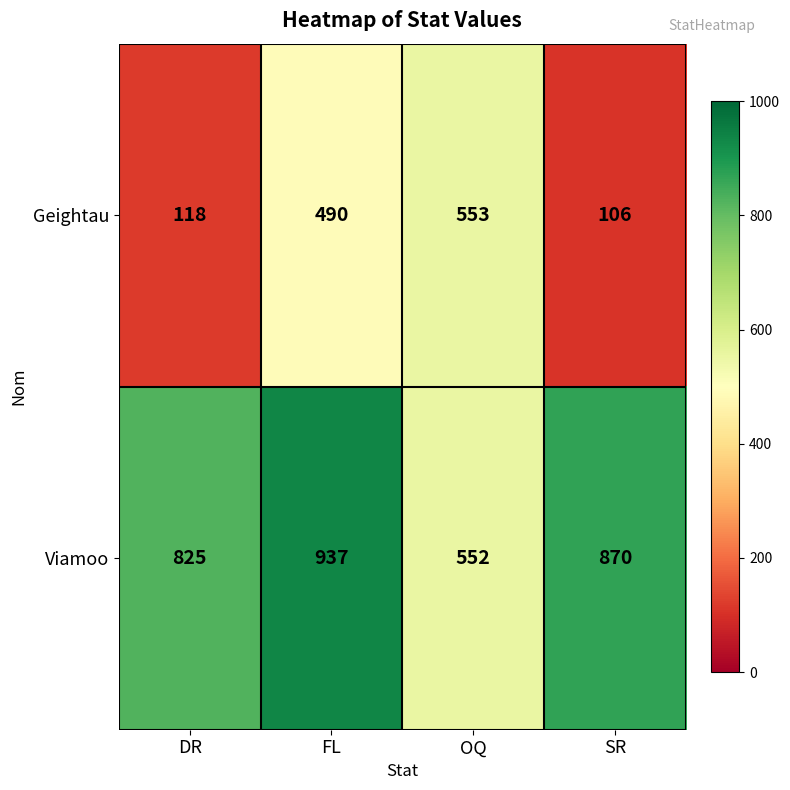

Where is Viamoo nearest to the value 744?

DR